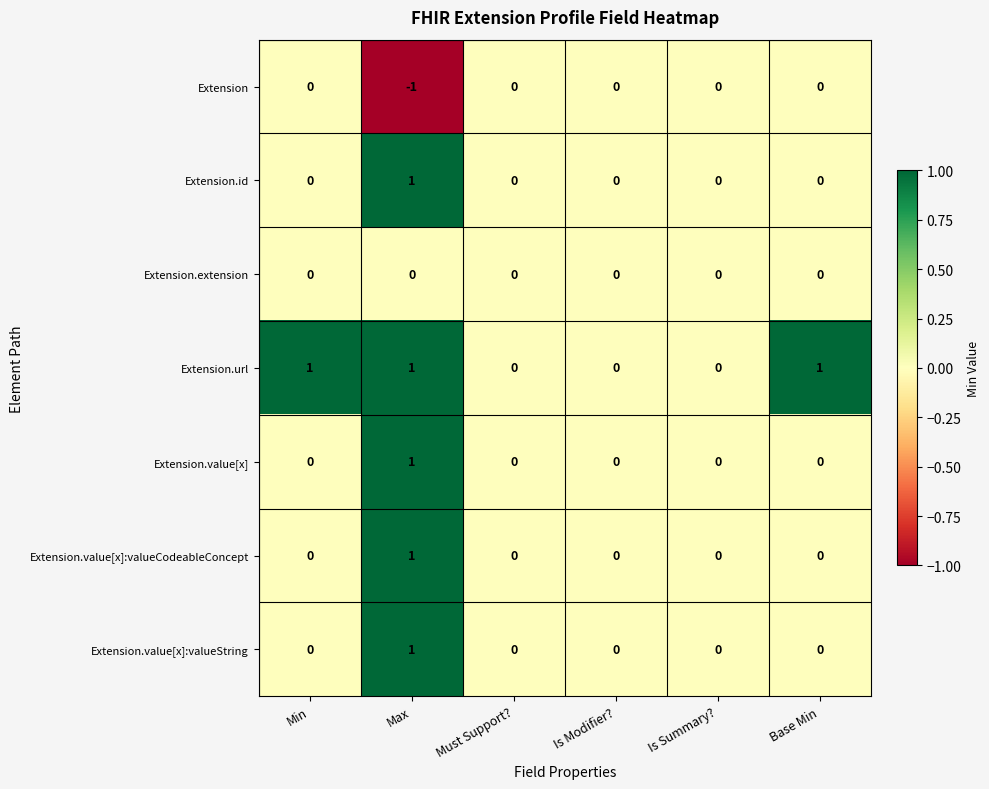

True or false: Extension.value[x]:valueCodeableConcept has a value of 0 at Base Min.

True